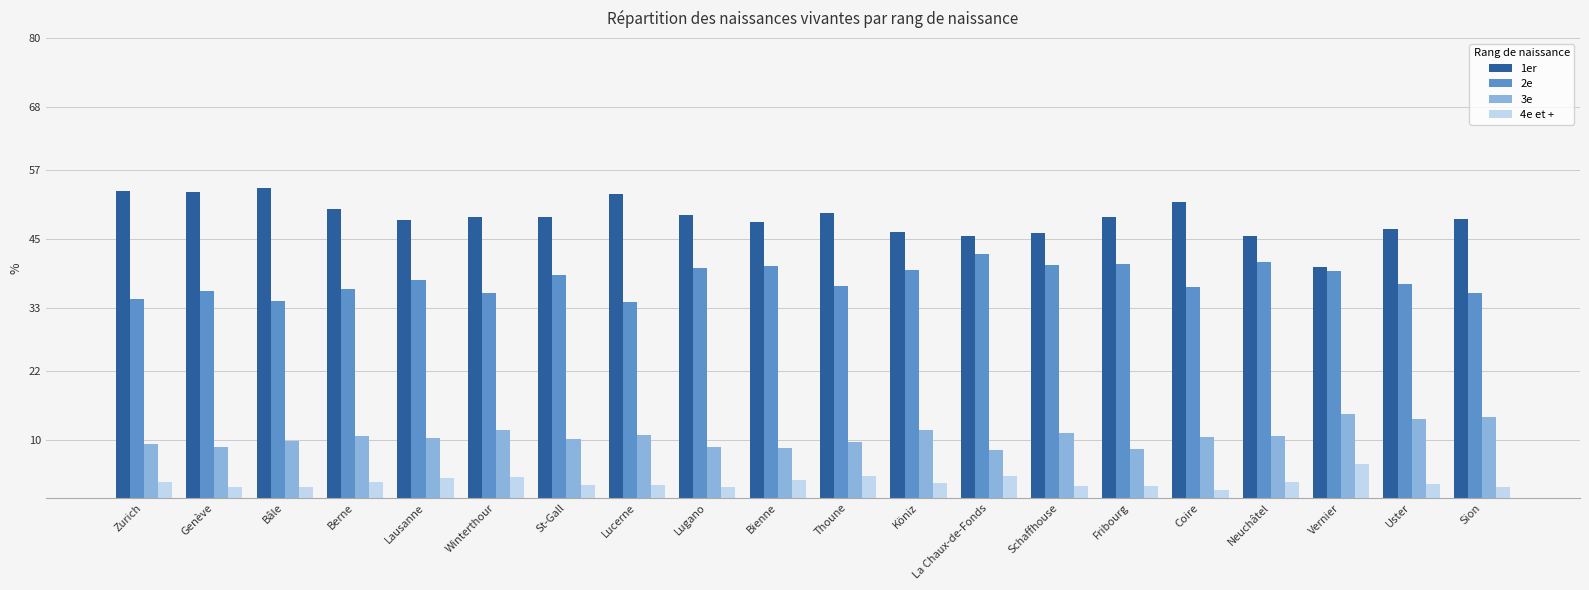

At Schaffhouse, list the series in order from largest to smallest.

1er, 2e, 3e, 4e et +